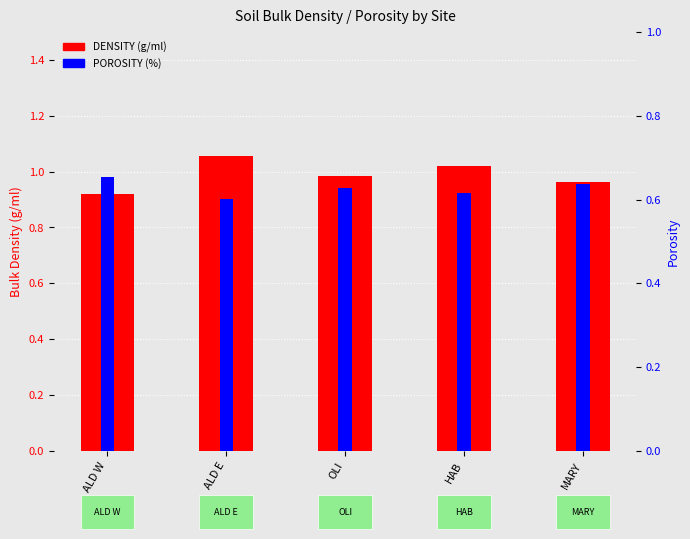

Rank the categories by DENSITY value from lowest to highest.

ALD W, MARY, OLI, HAB, ALD E